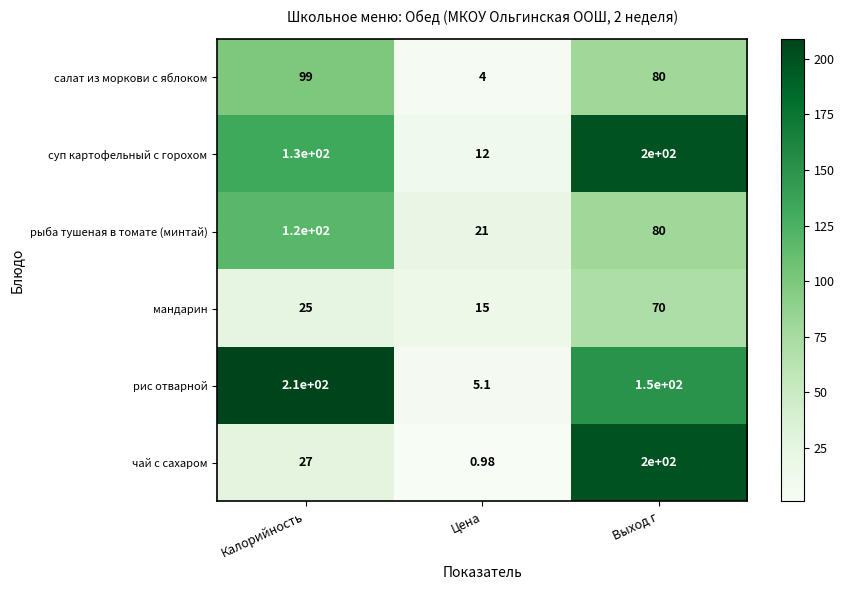

At which category is the sum across all series the highest?

Выход г